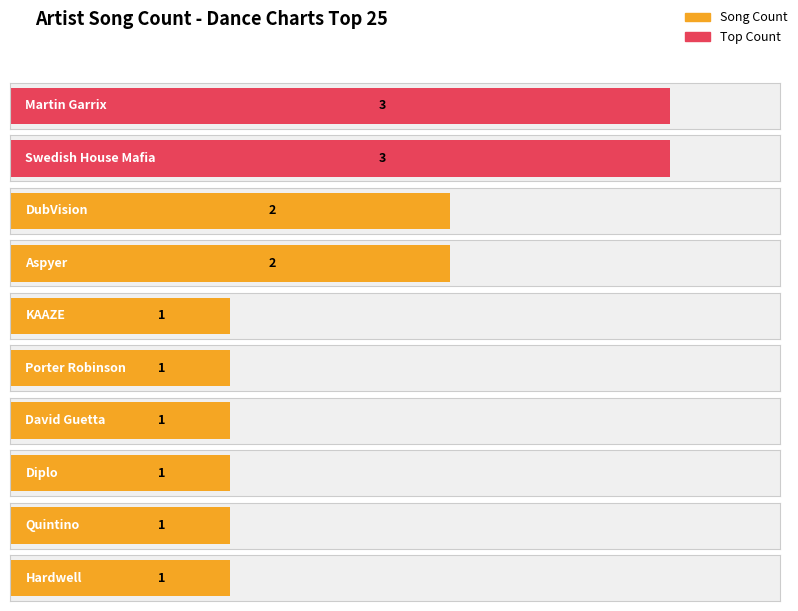

How many bars are there in total?

10